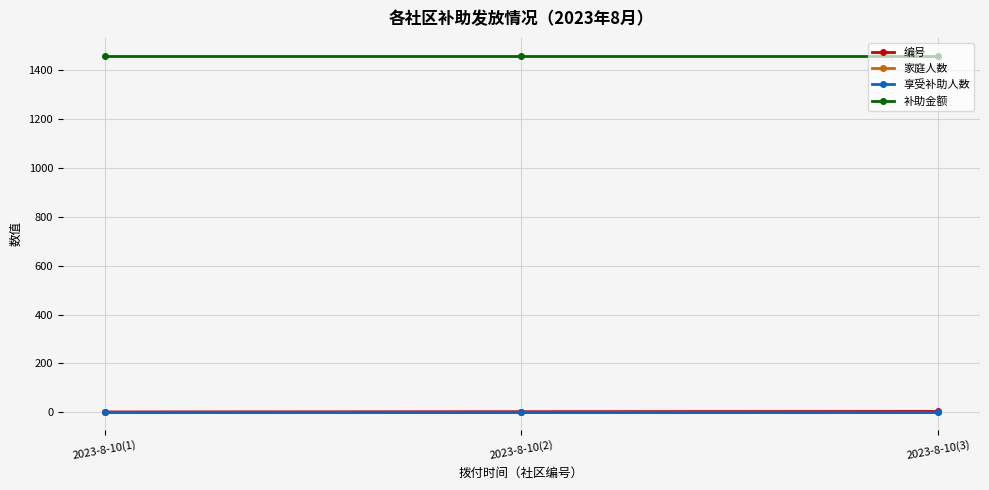

Is this an area chart (filled region under the line)?

No